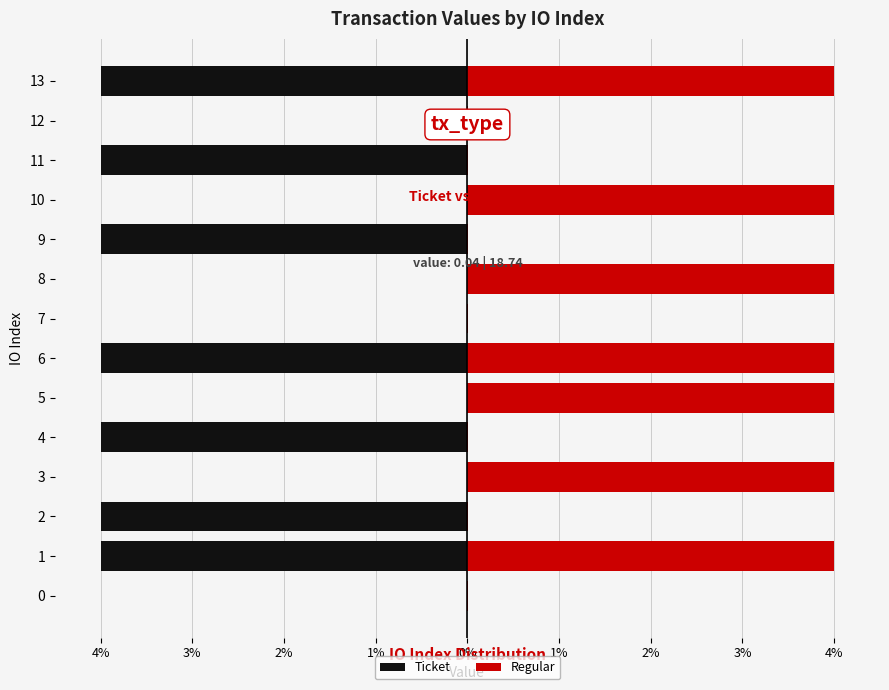

The value of Ticket at 13 is -1.0. True or false?

False